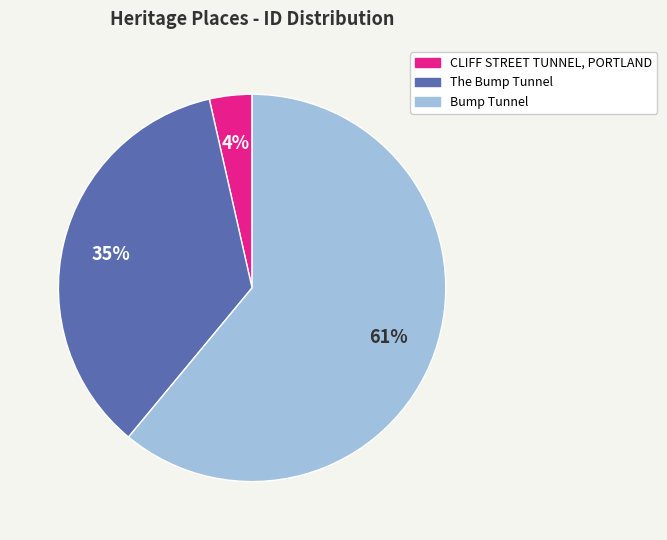

Between Bump Tunnel and CLIFF STREET TUNNEL, PORTLAND, which is larger?

Bump Tunnel